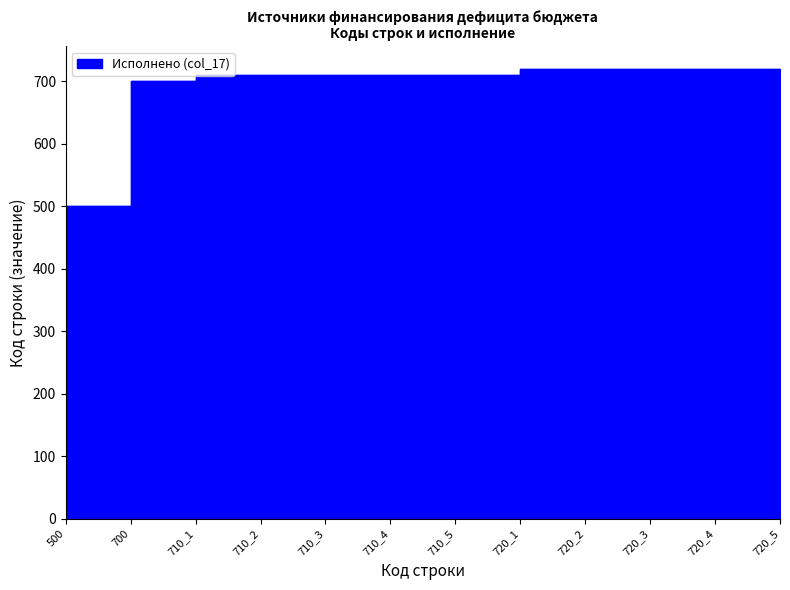

What is the difference between the maximum and minimum values?

220